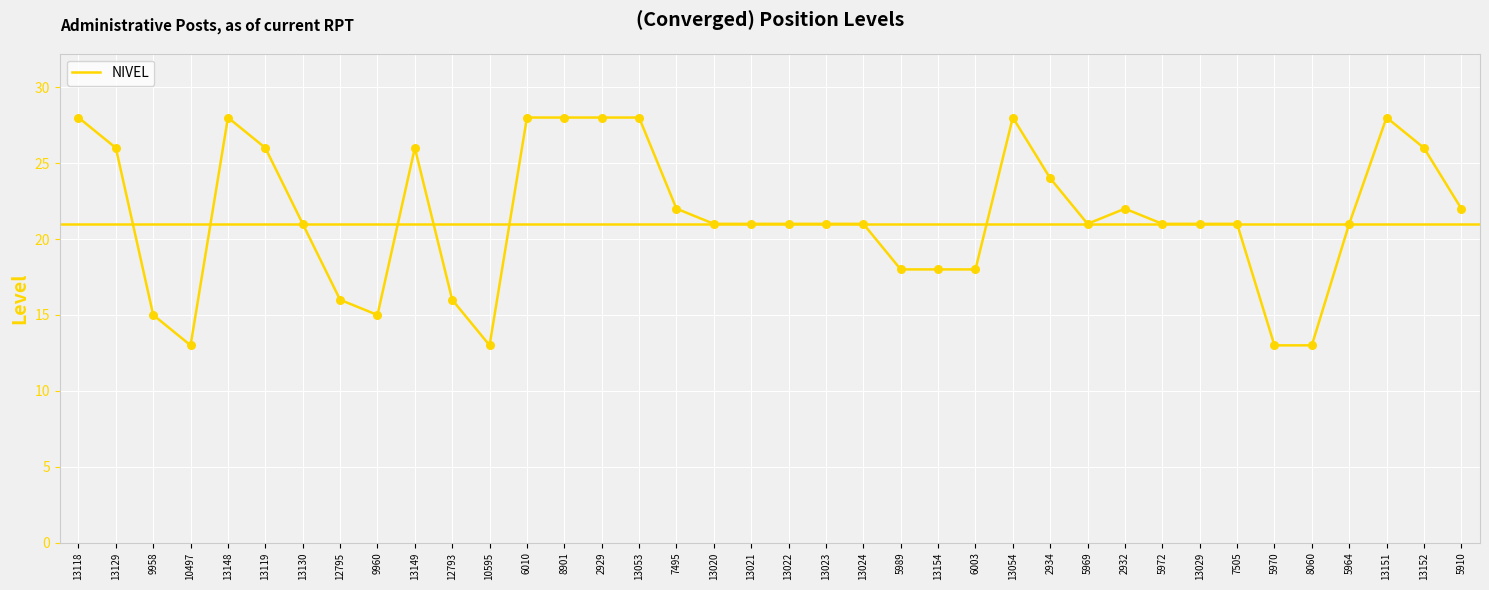

What is the change in value from 13053 to 5972?

-7